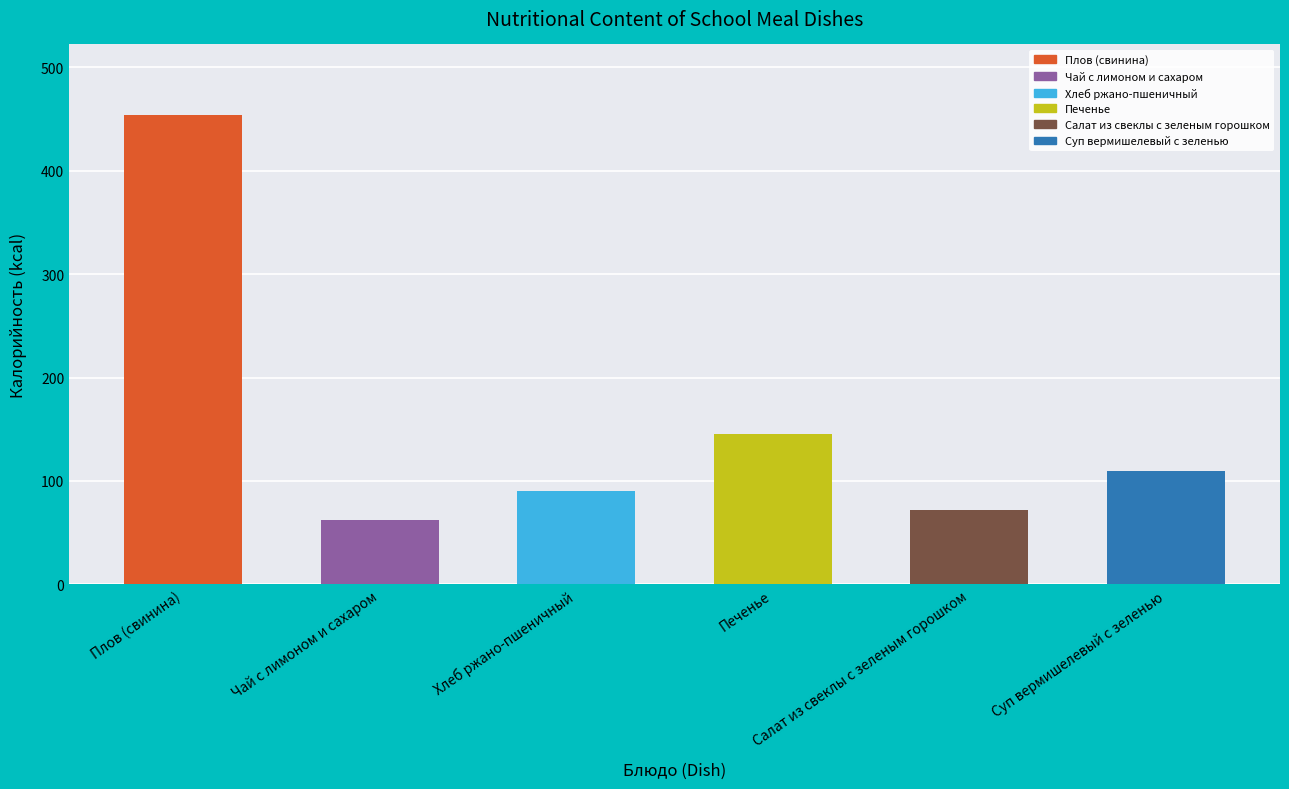

What is the maximum value shown in the chart?

454